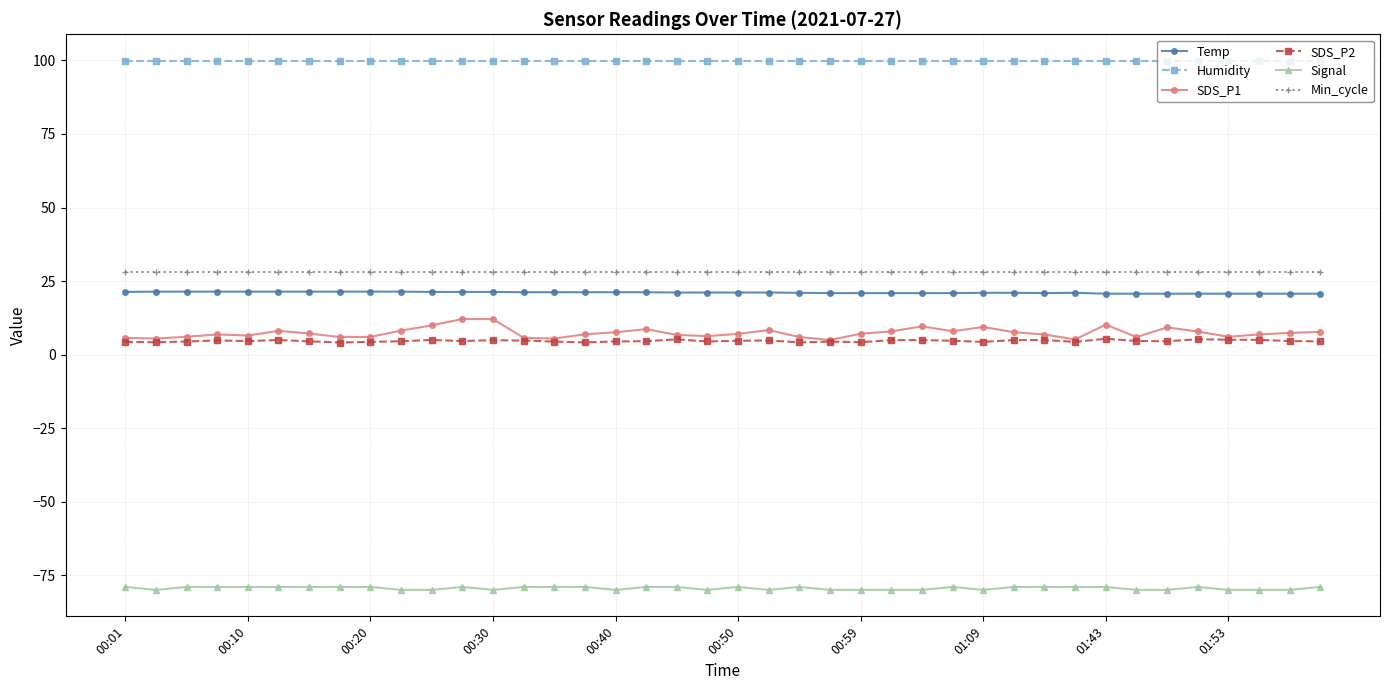

True or false: Min_cycle and Humidity cross at least once.

False